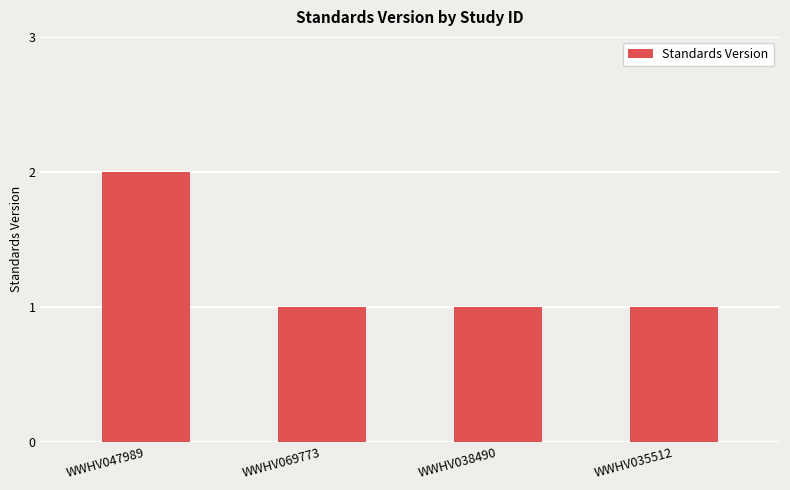

How many bars are there in total?

4